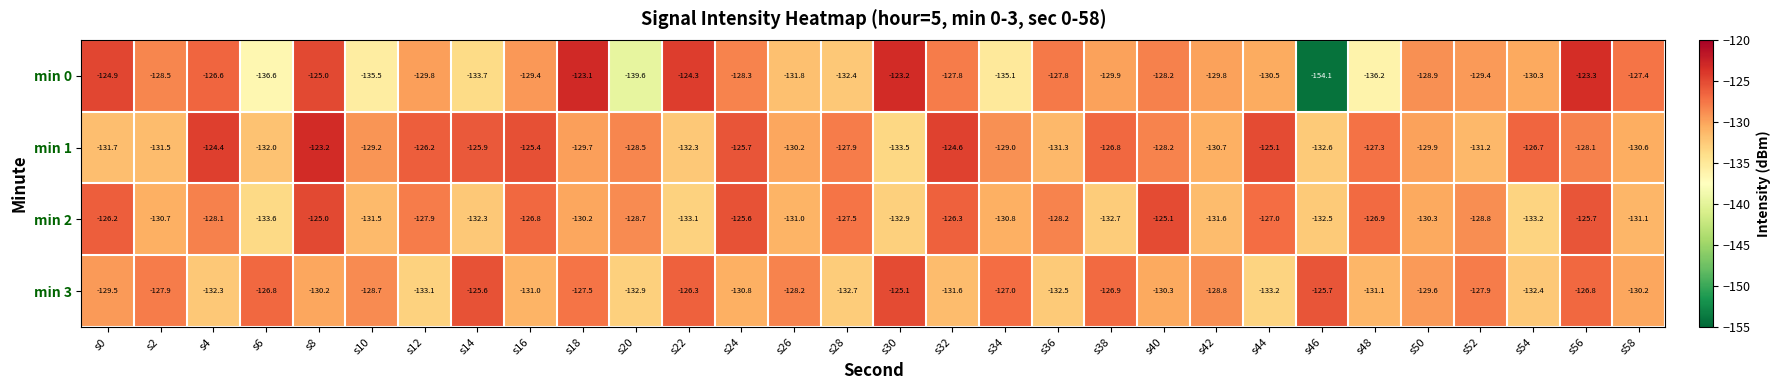

At s42, list the series in order from largest to smallest.

min 3, min 0, min 1, min 2